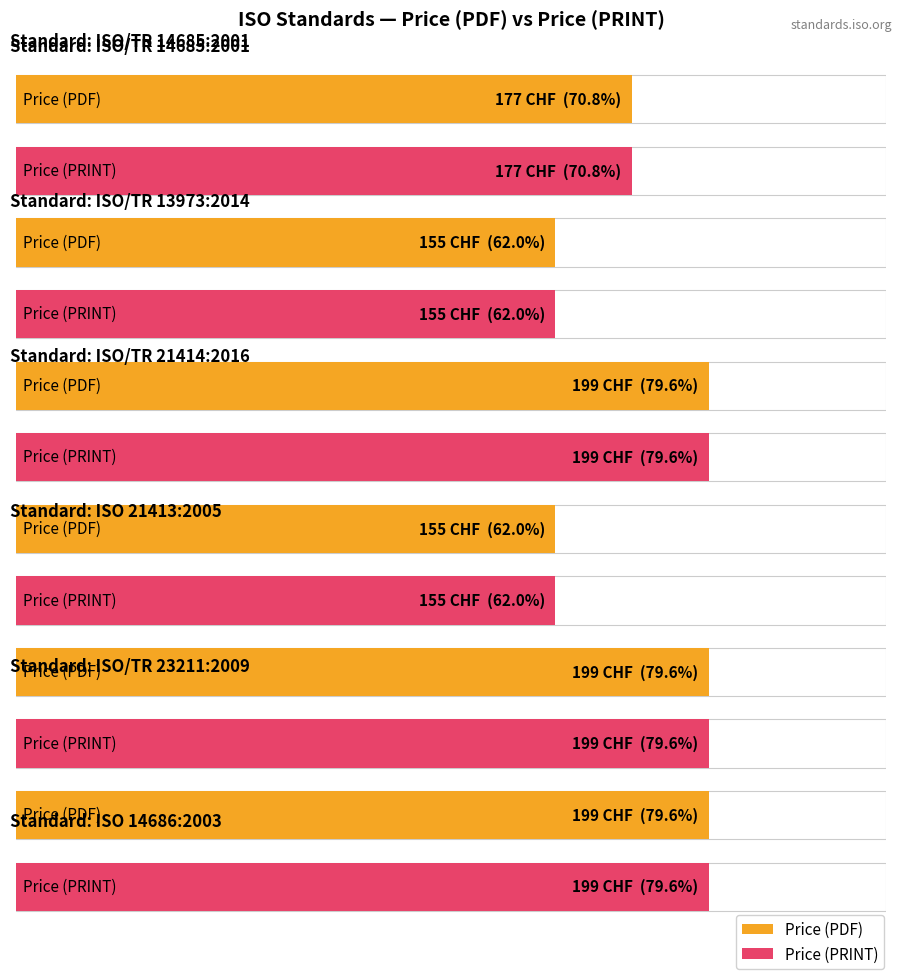

Where is Price (PRINT) nearest to the value 177?

ISO/TR 14685:2001